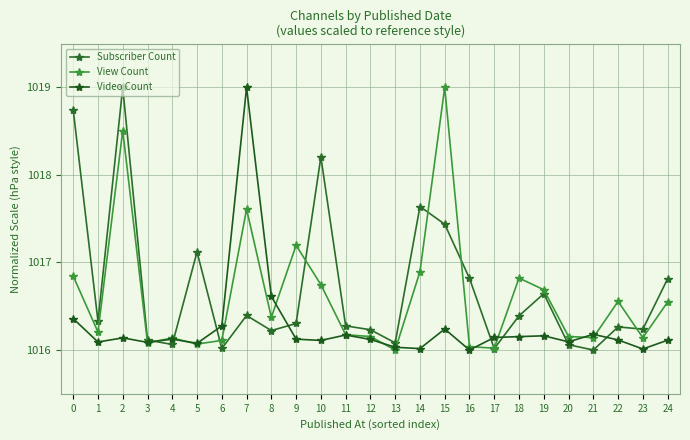

Rank the series by their average value, from highest to lowest.

Subscriber Count, View Count, Video Count